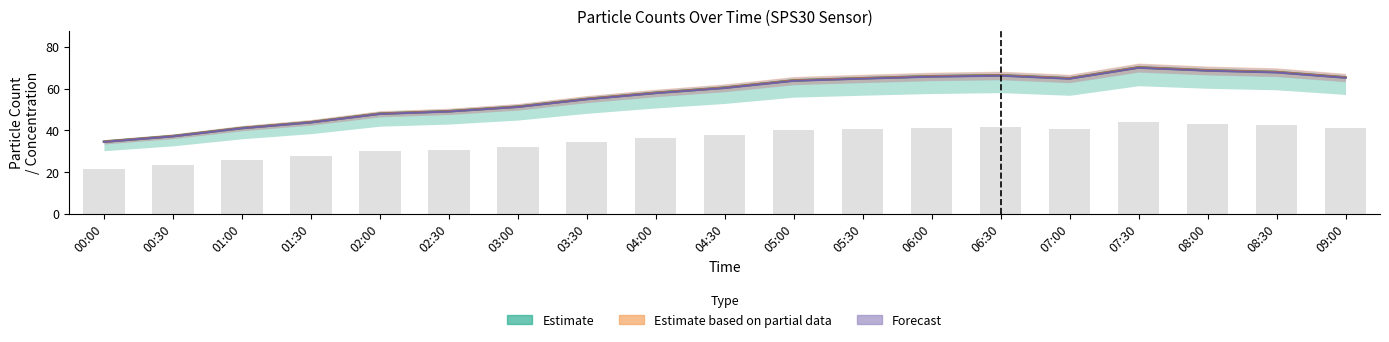

Where does the Forecast (N1) series first go above 60?

04:30